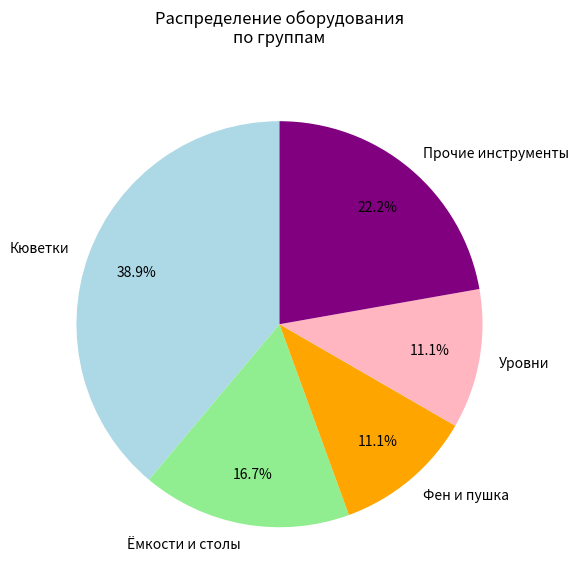

Is there any slice that represents more than half of the pie?

No